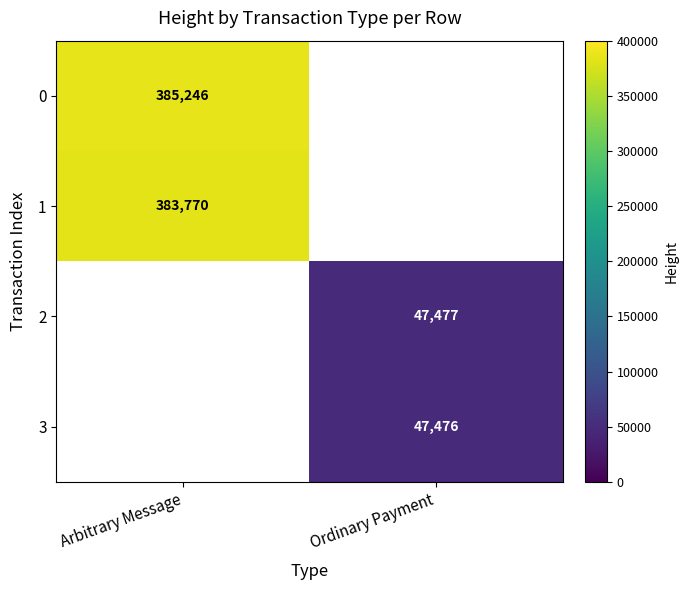

The value of 0 at Arbitrary Message is 149643. True or false?

False